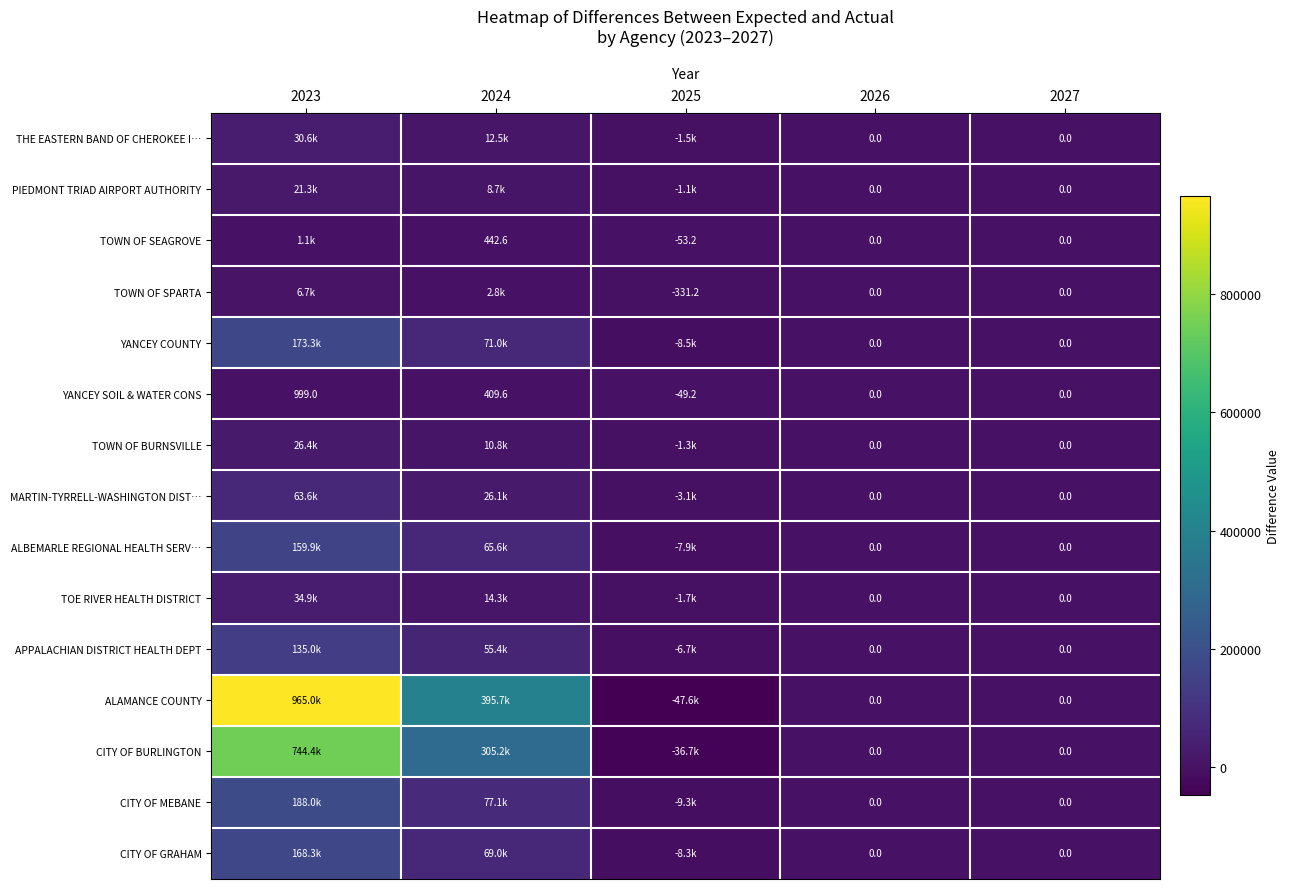

Count the number of categories in the chart.

5